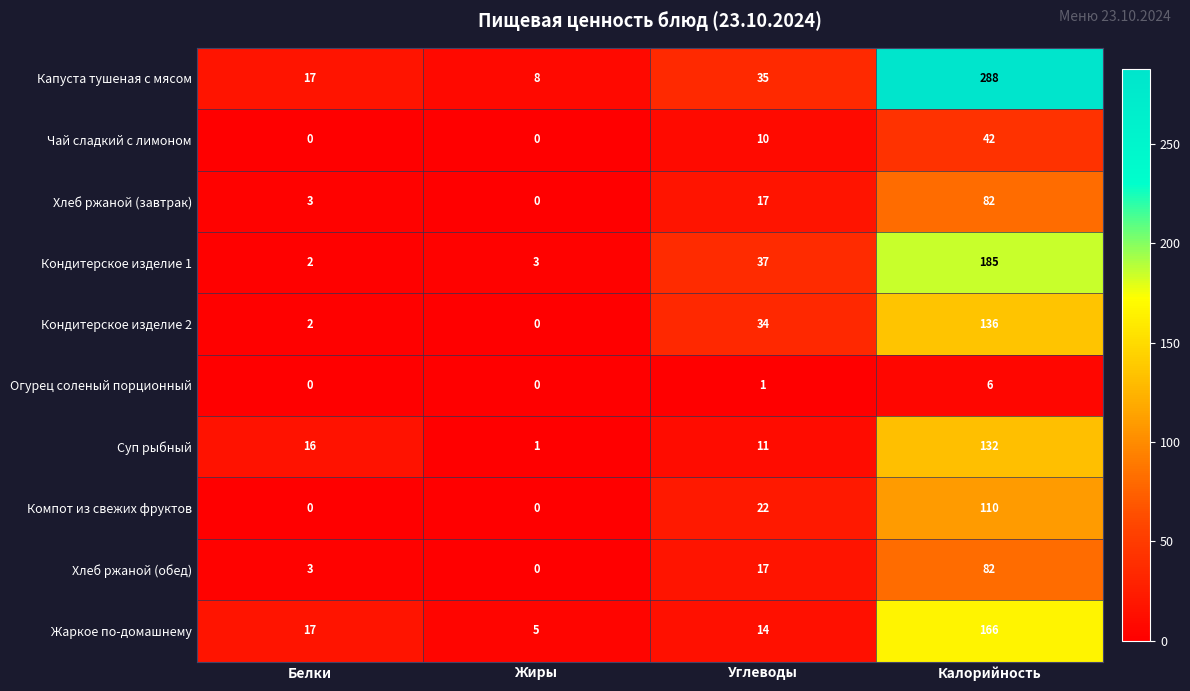

At how many categories does at least one series exceed 170?

1